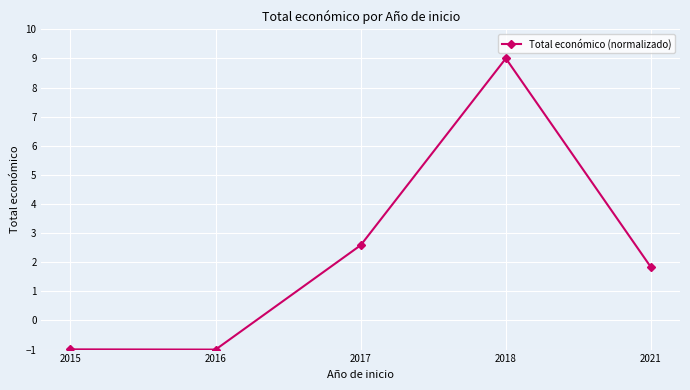

At which category does the data reach its first local valley?

2016